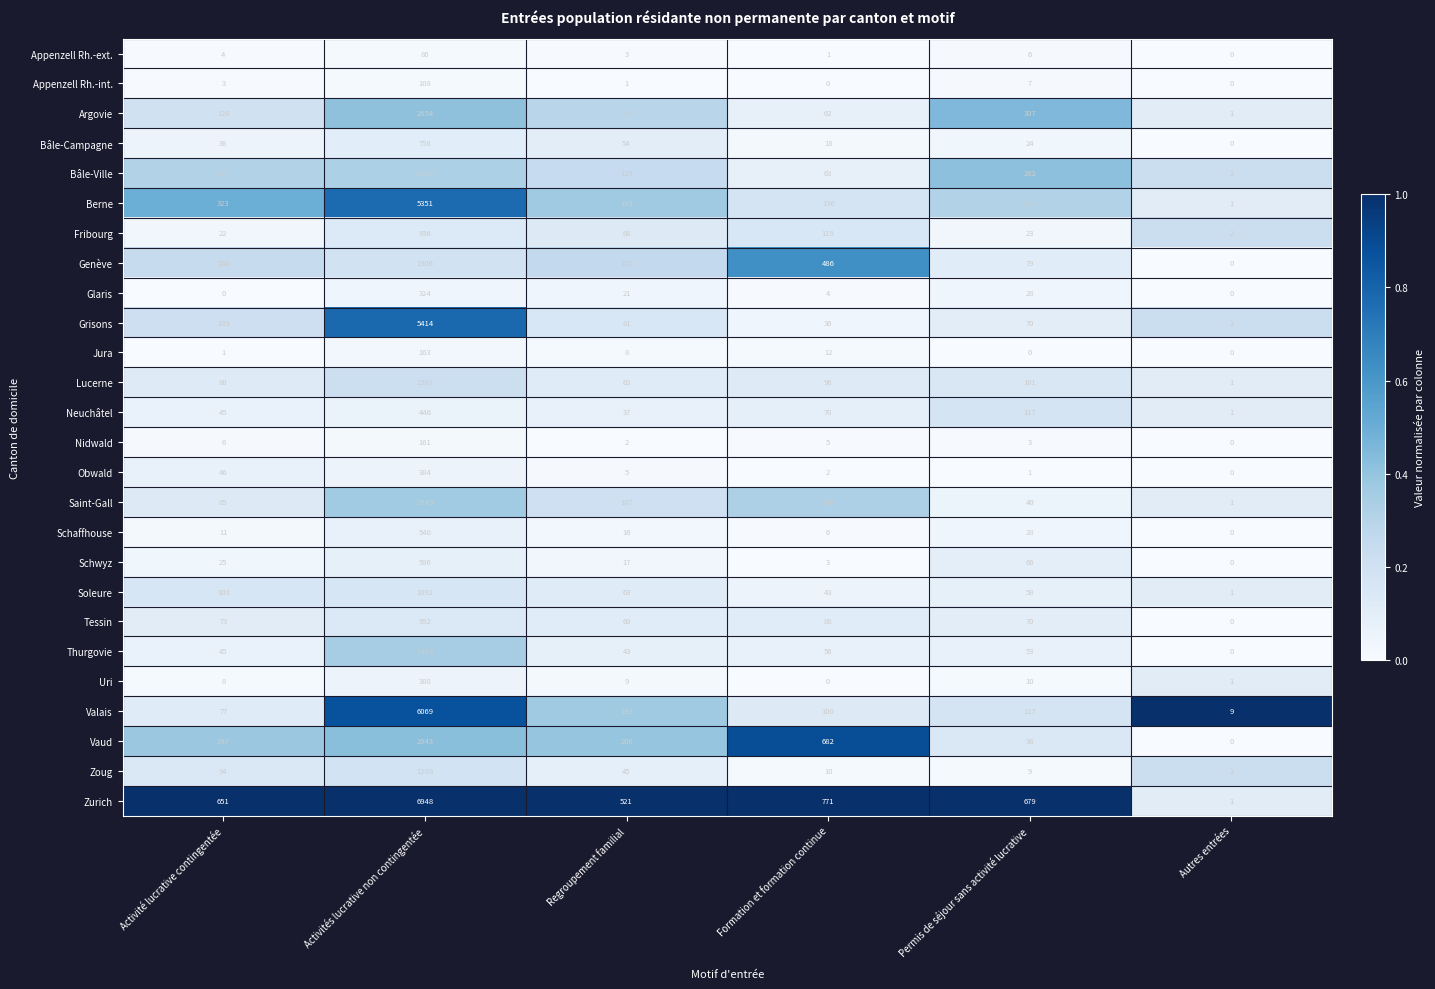

Which category has the highest value in the Jura series?

Activités lucrative non contingentée